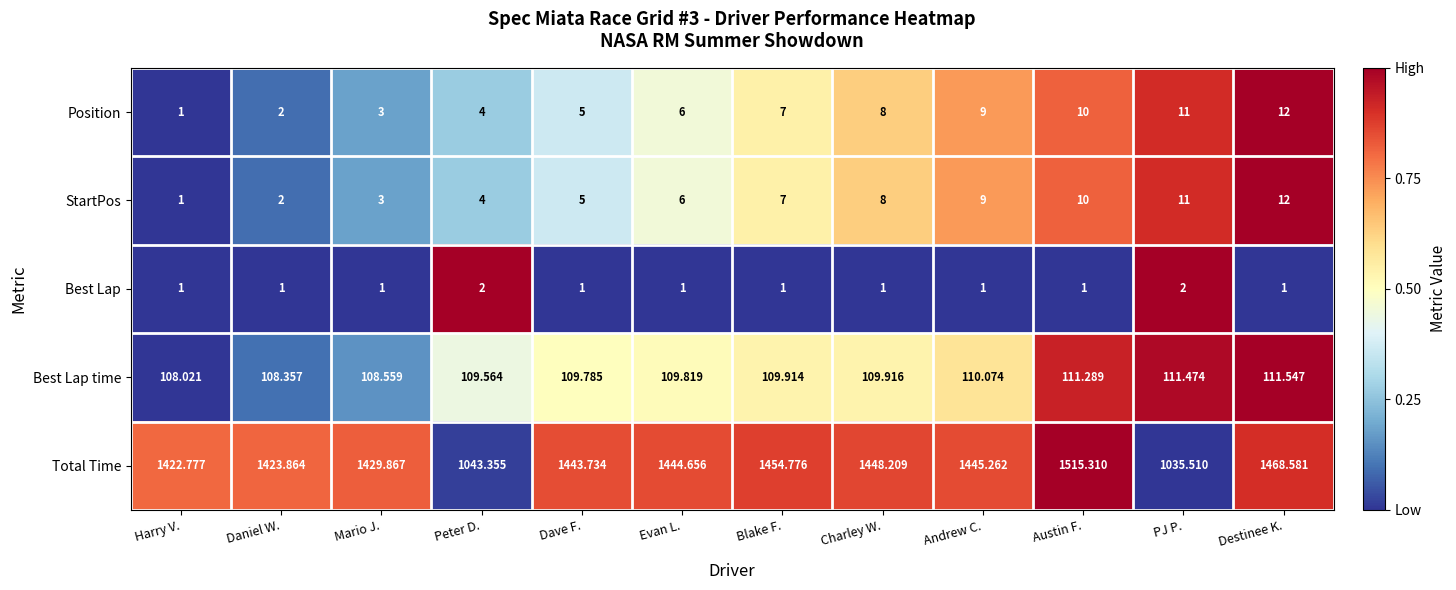

Rank the categories by Best Lap time value from lowest to highest.

Harry V., Daniel W., Mario J., Peter D., Dave F., Evan L., Blake F., Charley W., Andrew C., Austin F., PJ P., Destinee K.